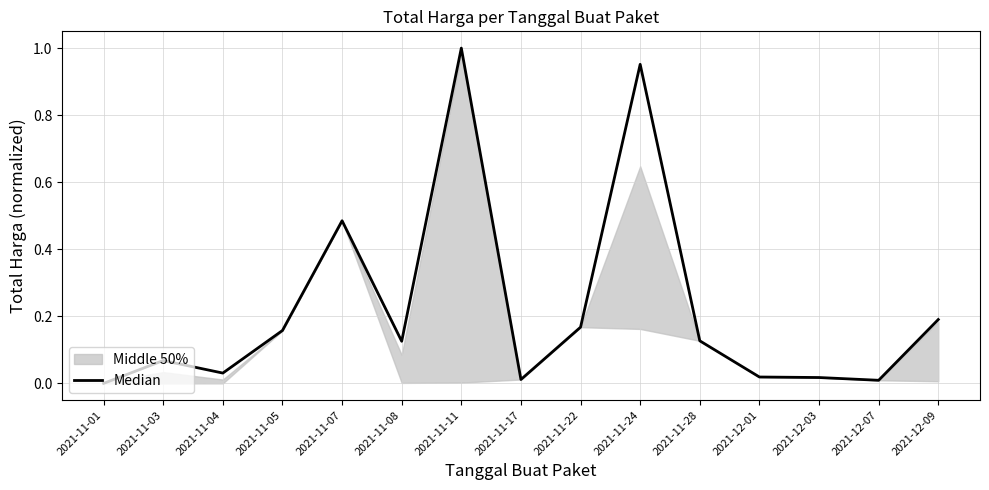

What is the label of the 14th point from the right?

2021-11-03